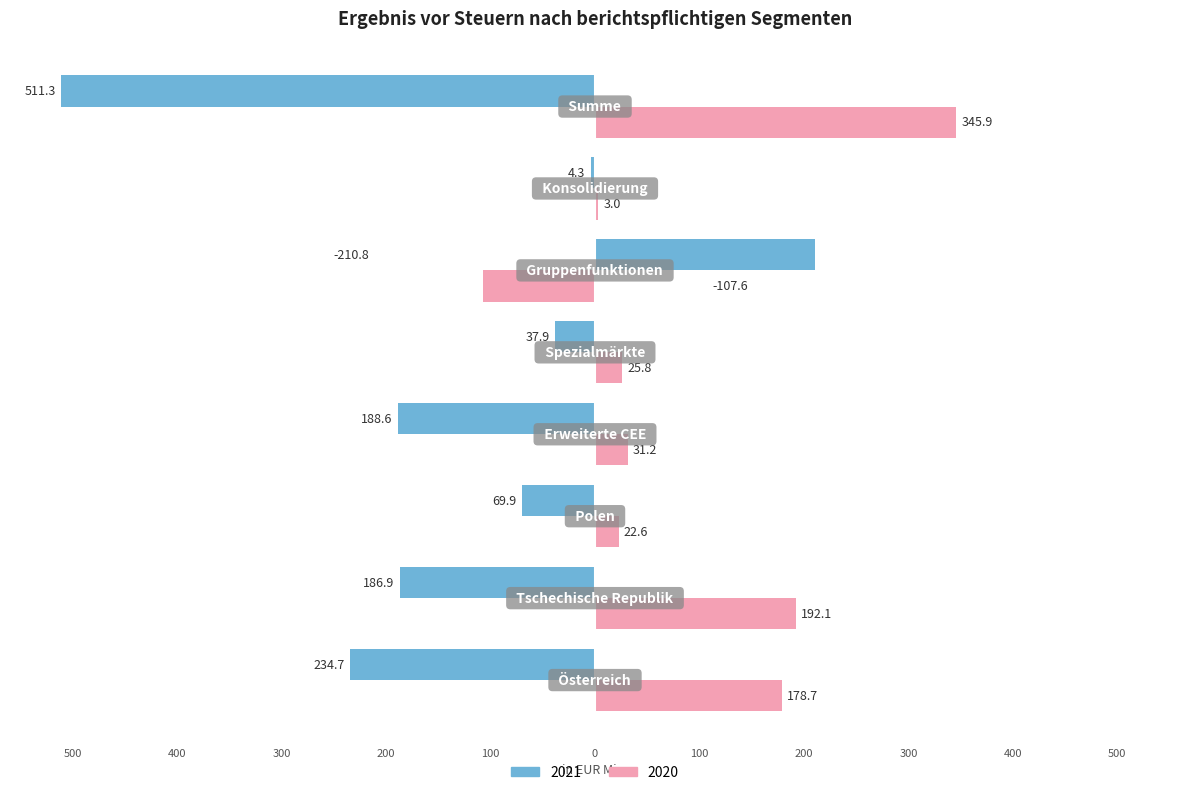

At which label does 2021 first exceed -69?

Spezialmärkte